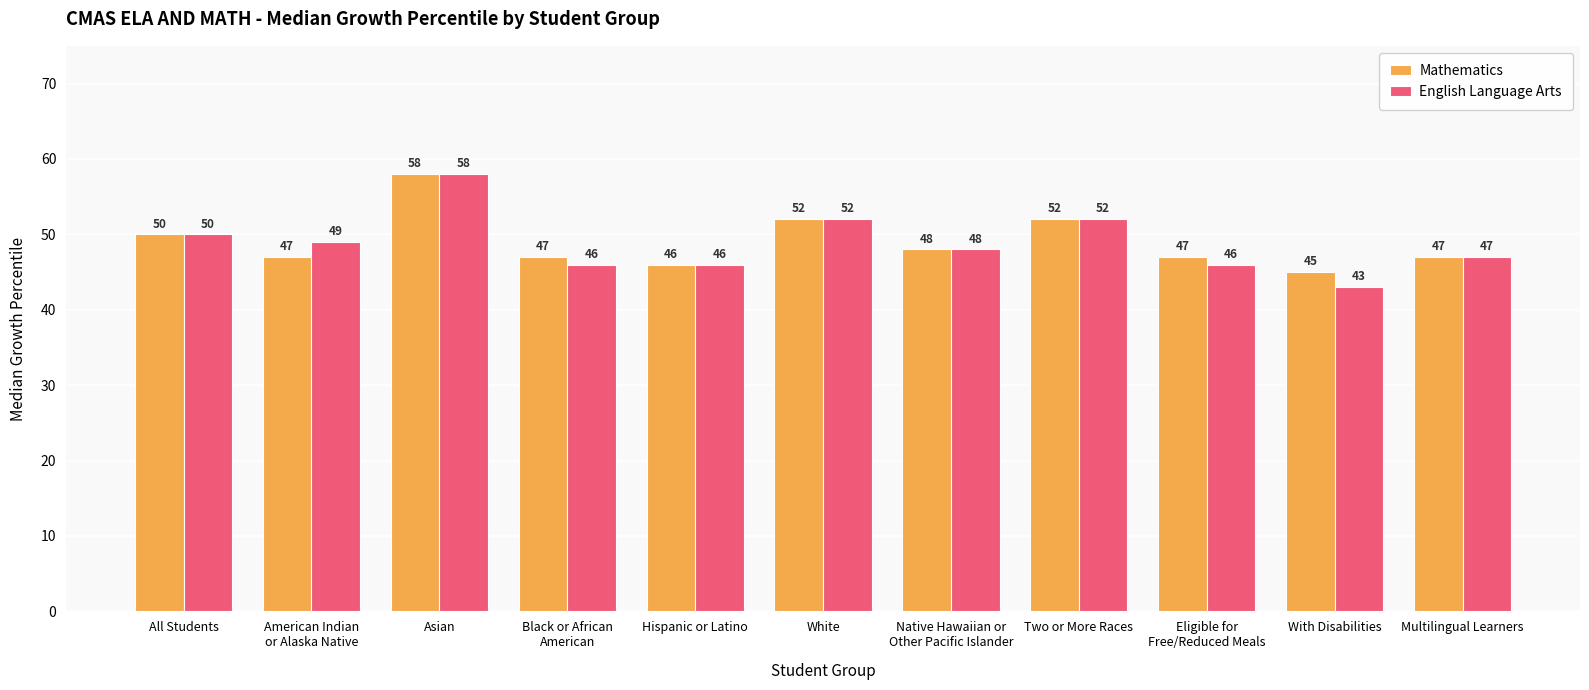

Read the English Language Arts value at All Students, to the nearest 5.

50